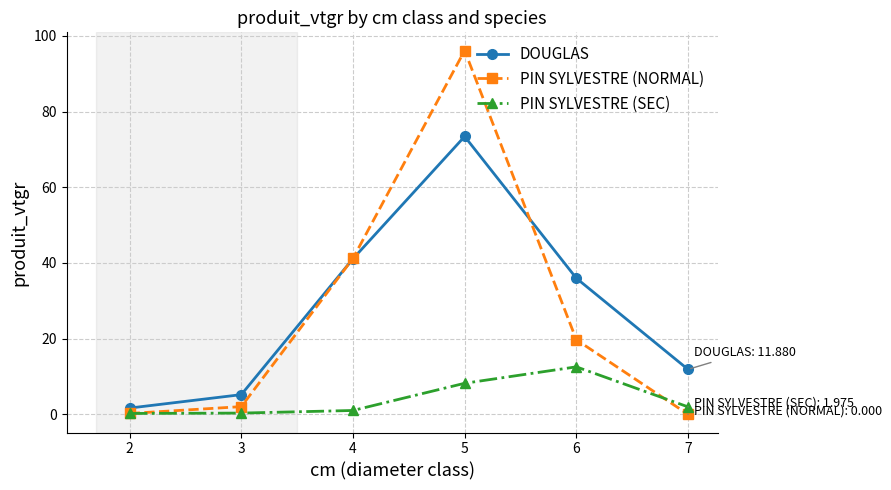

Which series has the largest range (max minus min)?

PIN SYLVESTRE (NORMAL)